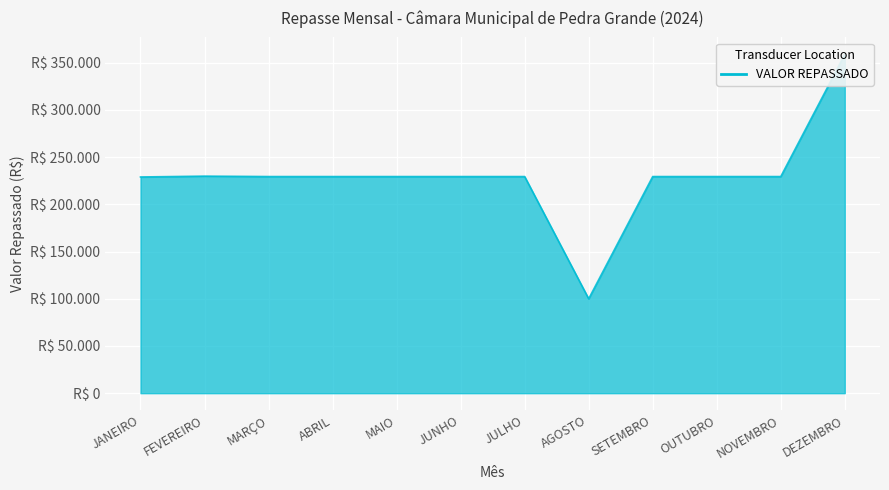

Reading left to right, transcribe all the data shown in this chart.

JANEIRO=229001.0	FEVEREIRO=229890.4	MARÇO=229445.7	ABRIL=229445.7	MAIO=229445.7	JUNHO=229445.7	JULHO=229445.7	AGOSTO=100000.0	SETEMBRO=229445.7	OUTUBRO=229445.7	NOVEMBRO=229445.7	DEZEMBRO=358891.4